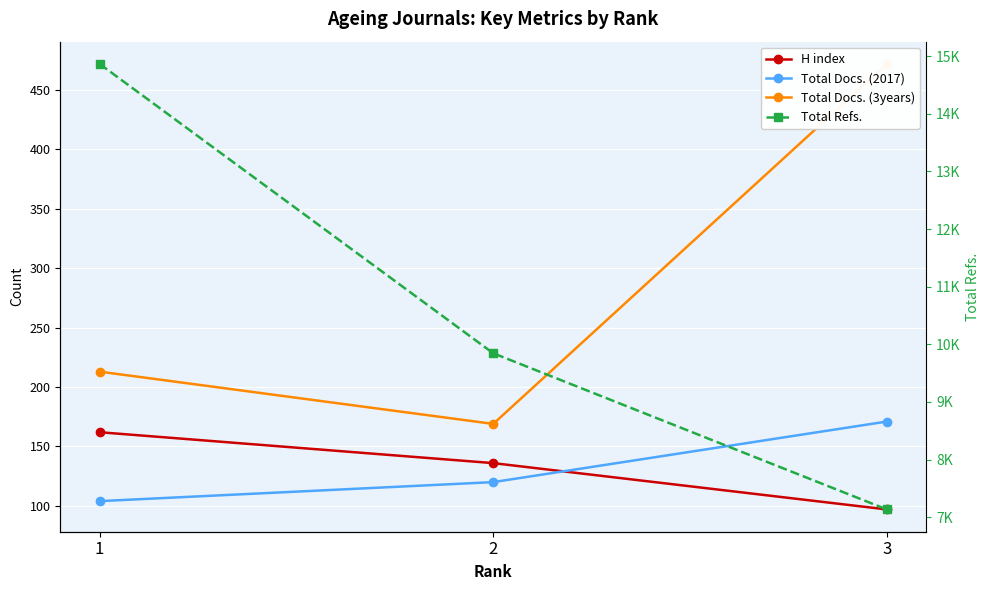

Reading right to left, what are all the values shown in this chart?

H index: 3=97	2=136	1=162
Total Docs. (2017): 3=171	2=120	1=104
Total Docs. (3years): 3=472	2=169	1=213
Total Refs.: 3=7134	2=9844	1=14864